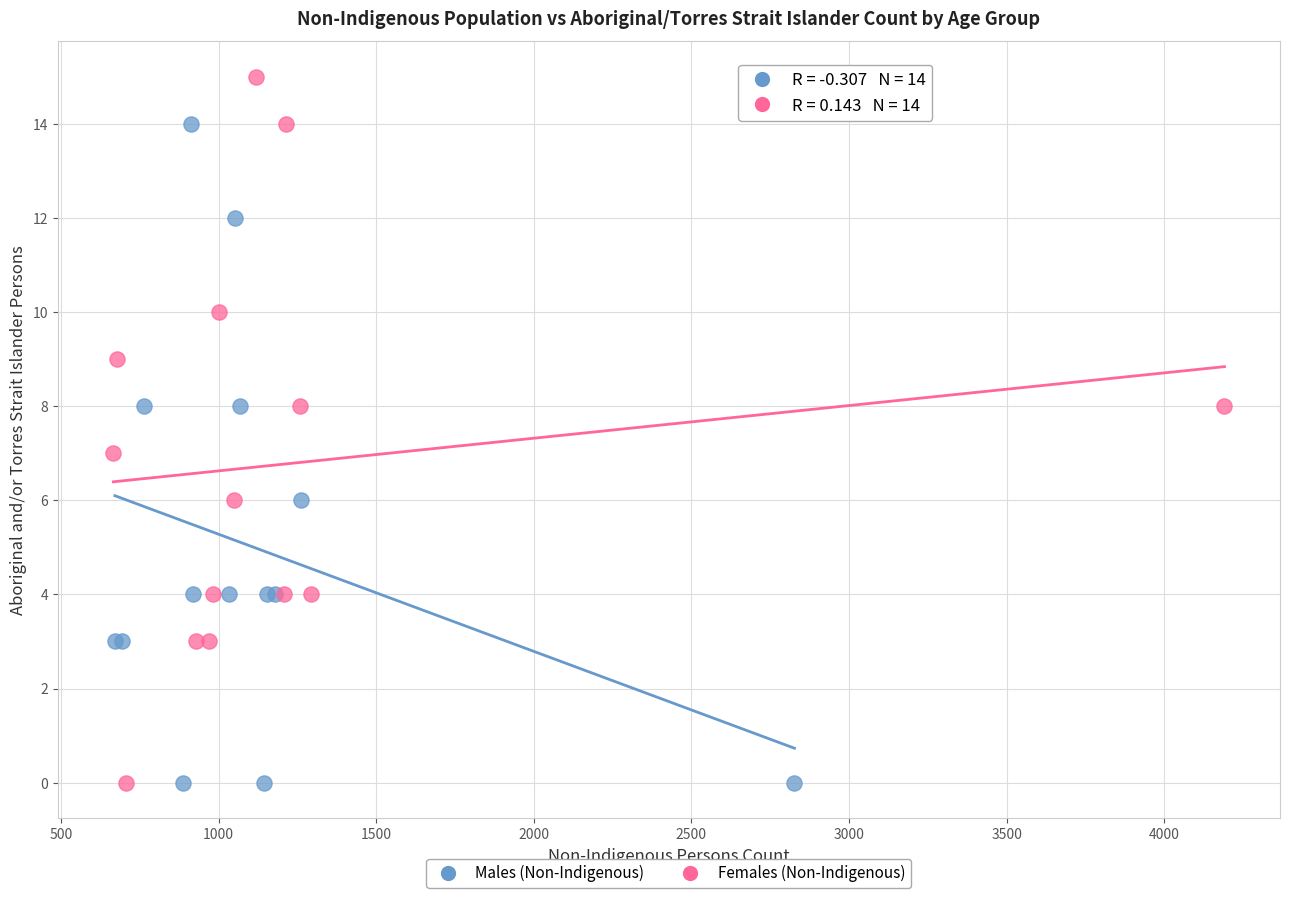

What are all the series names shown in the legend?

Males (Non-Indigenous), Females (Non-Indigenous)